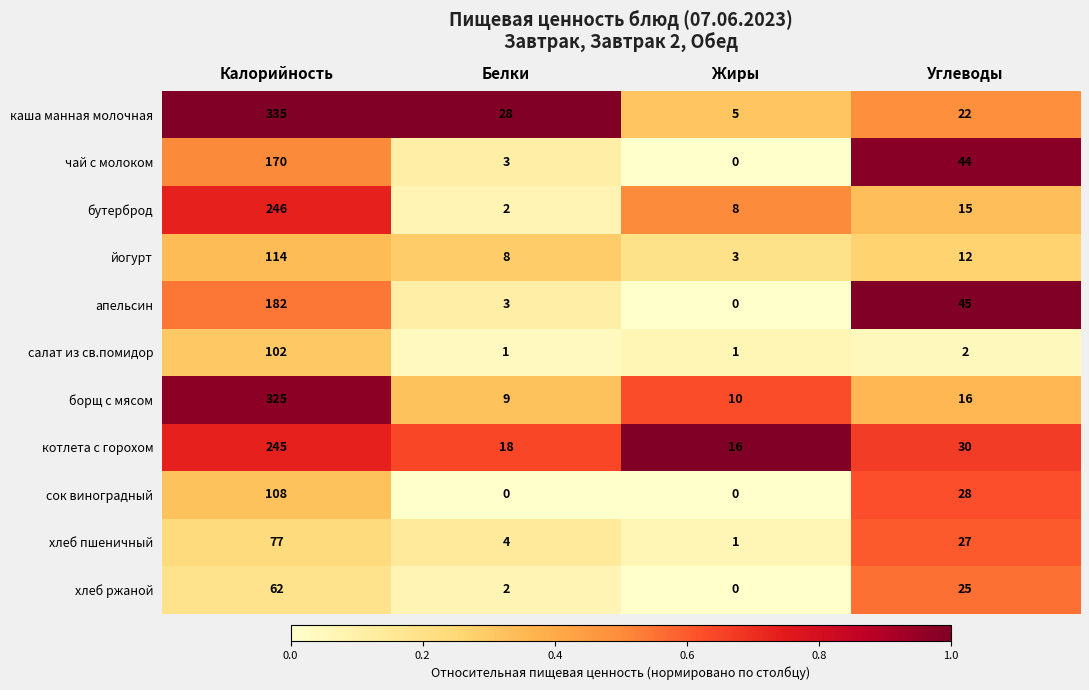

At which category does the chart reach its peak across all series?

Калорийность